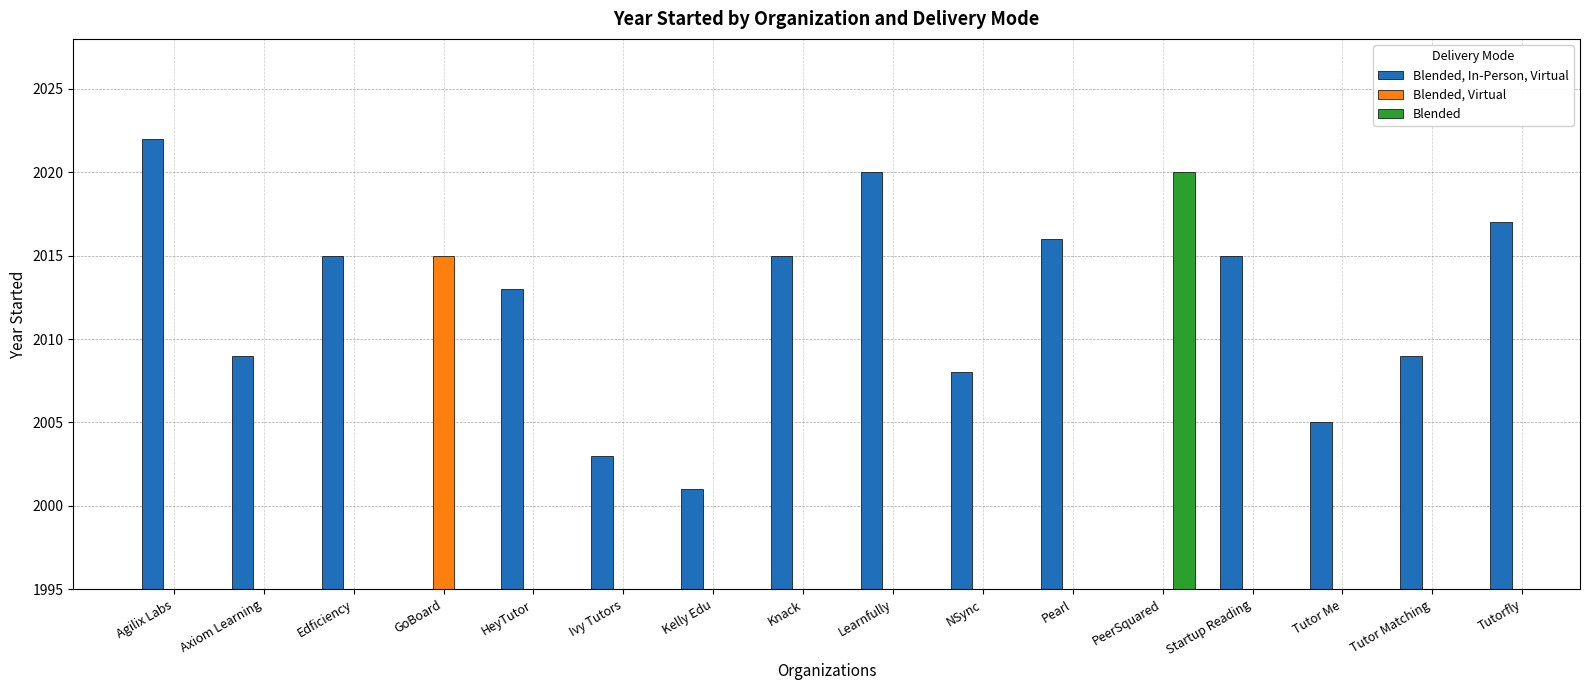

What is the value of the 1st bar from the left?

2022